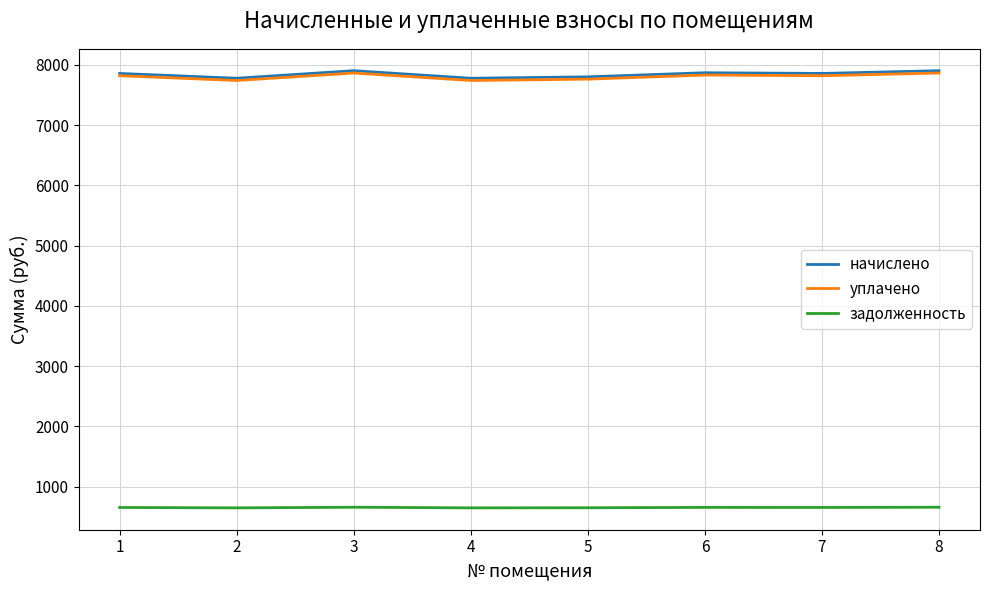

Is the value of задолженность at 1 greater than the value of начислено at 3?

No